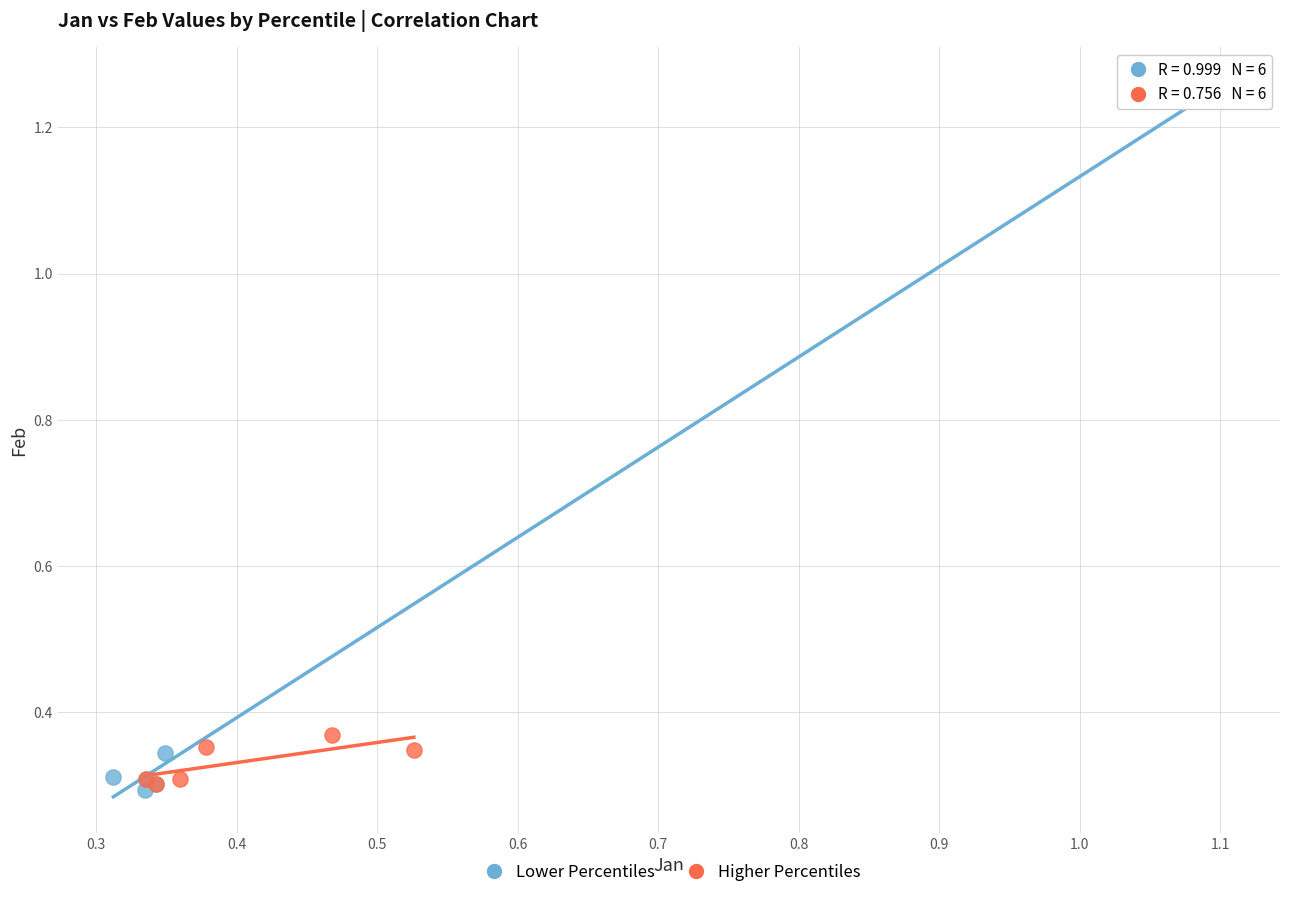

Which series has the widest spread of Y values?

Lower Percentiles